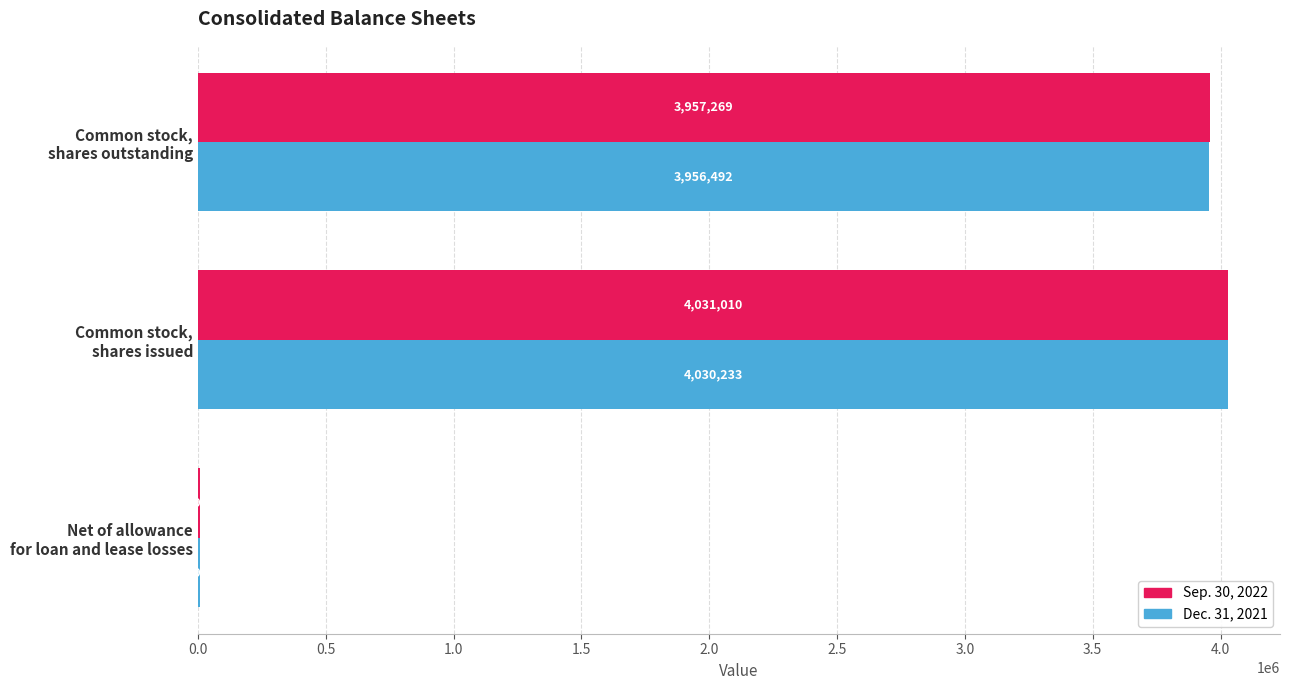

At which label is Dec. 31, 2021 closest to 2020069?

Common stock,
shares outstanding